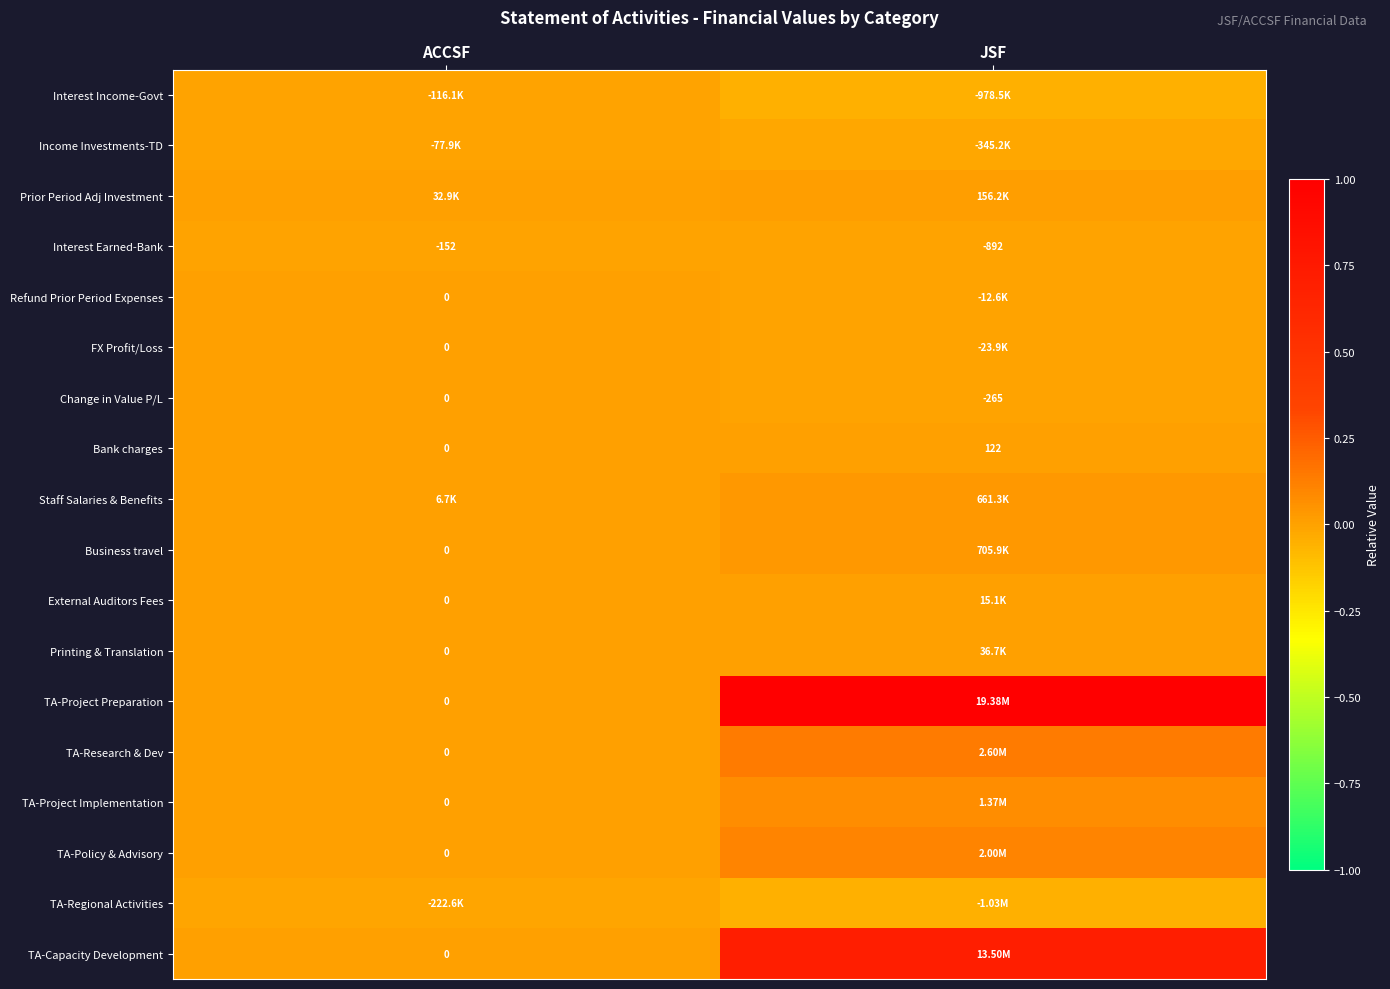

What is the difference between the TA-Capacity Development values at ACCSF and JSF?

0.7